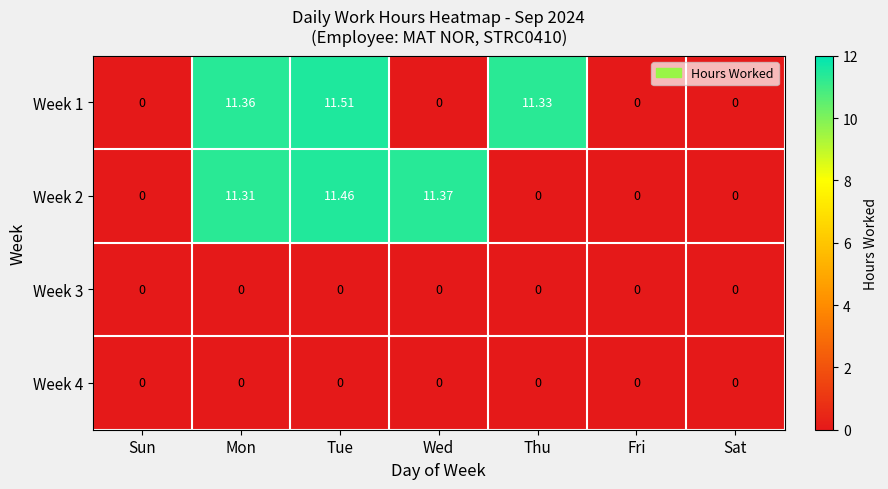

How many values in the Week 2 series exceed 0?

3